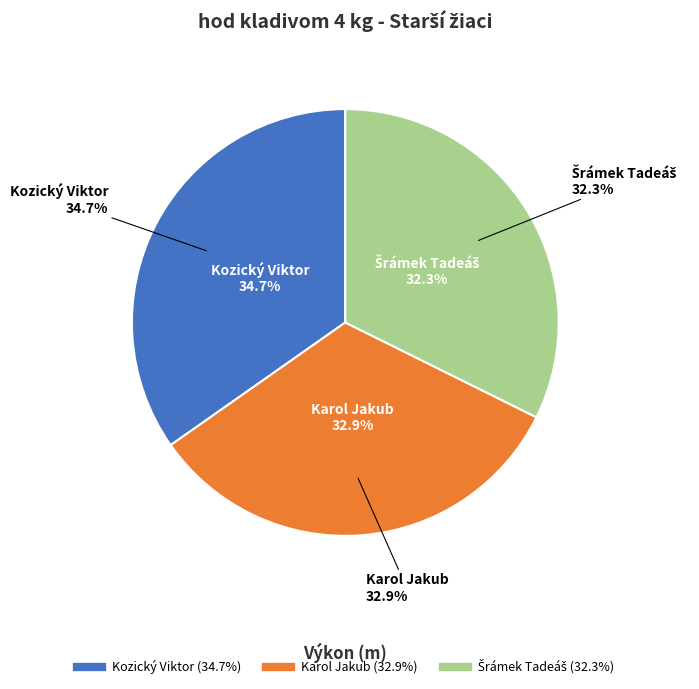

Is Šrámek Tadeáš the majority of the pie?

No